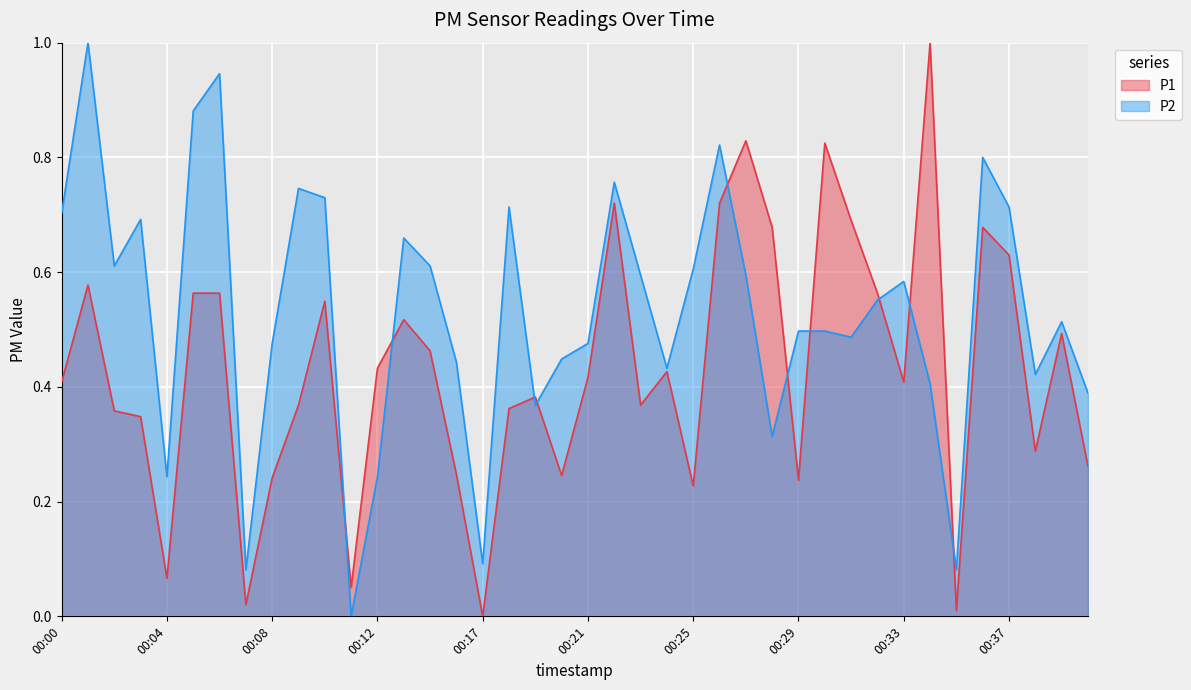

The P1 series shows 0.3 at 00:38. True or false?

True